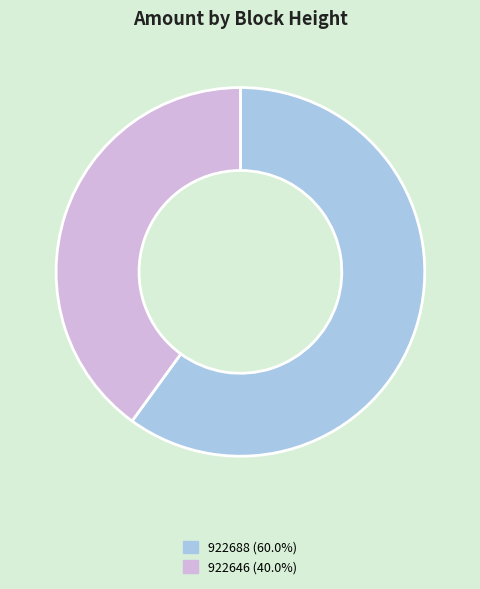

Does 922646 account for over 50% of the chart?

No